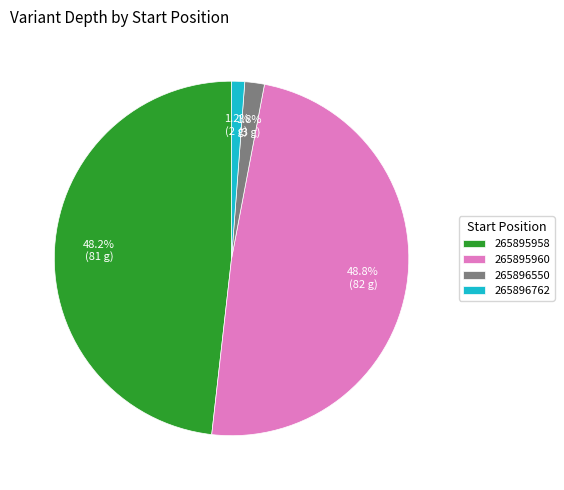

To the nearest percent, what is the combined percentage of 265895960 and 265896762?

50%